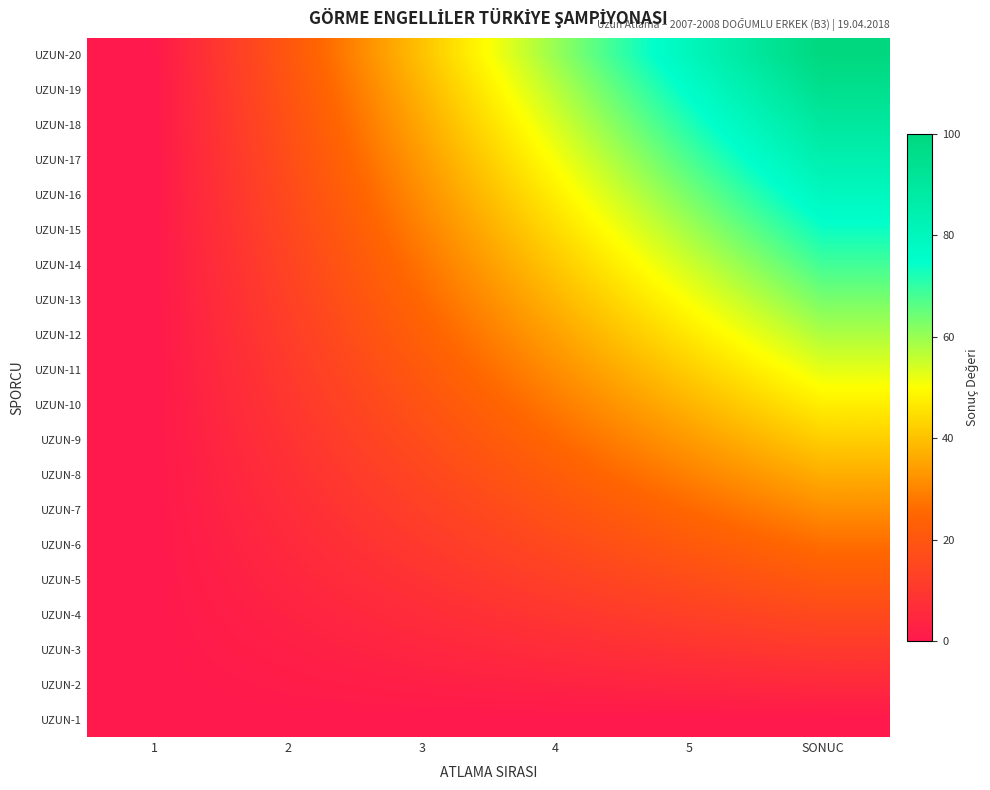

Reading left to right, what are all the values shown in this chart?

UZUN-1: 1=0.0	2=0.0	3=0.0	4=0.0	5=0.0	SONUC=0.0
UZUN-2: 1=0.0	2=1.1	3=2.1	4=3.2	5=4.2	SONUC=5.3
UZUN-3: 1=0.0	2=2.1	3=4.2	4=6.3	5=8.4	SONUC=10.5
UZUN-4: 1=0.0	2=3.2	3=6.3	4=9.5	5=12.6	SONUC=15.8
UZUN-5: 1=0.0	2=4.2	3=8.4	4=12.6	5=16.8	SONUC=21.1
UZUN-6: 1=0.0	2=5.3	3=10.5	4=15.8	5=21.1	SONUC=26.3
UZUN-7: 1=0.0	2=6.3	3=12.6	4=18.9	5=25.3	SONUC=31.6
UZUN-8: 1=0.0	2=7.4	3=14.7	4=22.1	5=29.5	SONUC=36.8
UZUN-9: 1=0.0	2=8.4	3=16.8	4=25.3	5=33.7	SONUC=42.1
UZUN-10: 1=0.0	2=9.5	3=18.9	4=28.4	5=37.9	SONUC=47.4
UZUN-11: 1=0.0	2=10.5	3=21.1	4=31.6	5=42.1	SONUC=52.6
UZUN-12: 1=0.0	2=11.6	3=23.2	4=34.7	5=46.3	SONUC=57.9
UZUN-13: 1=0.0	2=12.6	3=25.3	4=37.9	5=50.5	SONUC=63.2
UZUN-14: 1=0.0	2=13.7	3=27.4	4=41.1	5=54.7	SONUC=68.4
UZUN-15: 1=0.0	2=14.7	3=29.5	4=44.2	5=58.9	SONUC=73.7
UZUN-16: 1=0.0	2=15.8	3=31.6	4=47.4	5=63.2	SONUC=78.9
UZUN-17: 1=0.0	2=16.8	3=33.7	4=50.5	5=67.4	SONUC=84.2
UZUN-18: 1=0.0	2=17.9	3=35.8	4=53.7	5=71.6	SONUC=89.5
UZUN-19: 1=0.0	2=18.9	3=37.9	4=56.8	5=75.8	SONUC=94.7
UZUN-20: 1=0.0	2=20.0	3=40.0	4=60.0	5=80.0	SONUC=100.0